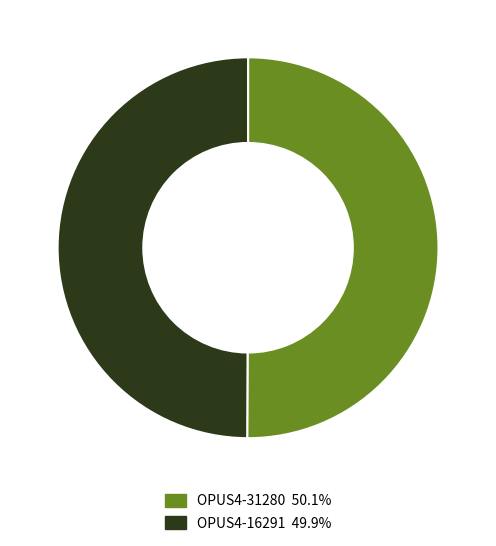

Do OPUS4-31280 50.1% and OPUS4-16291 49.9% together represent more than half of the pie?

Yes